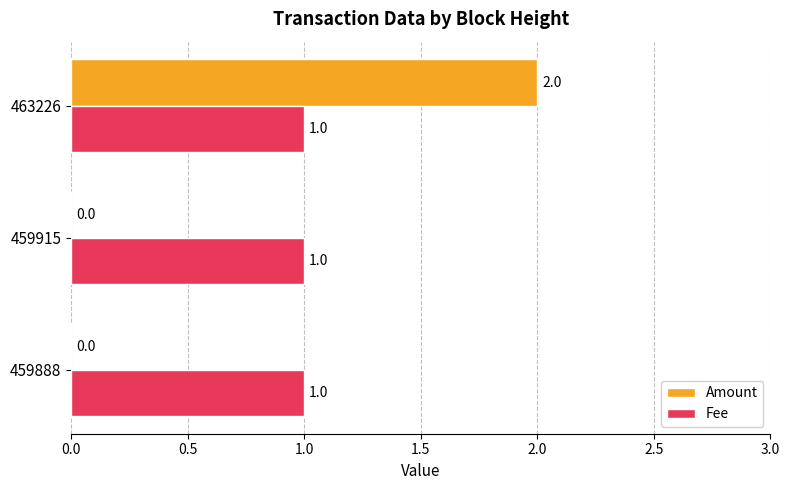

The Amount series shows 0 at 459915. True or false?

True